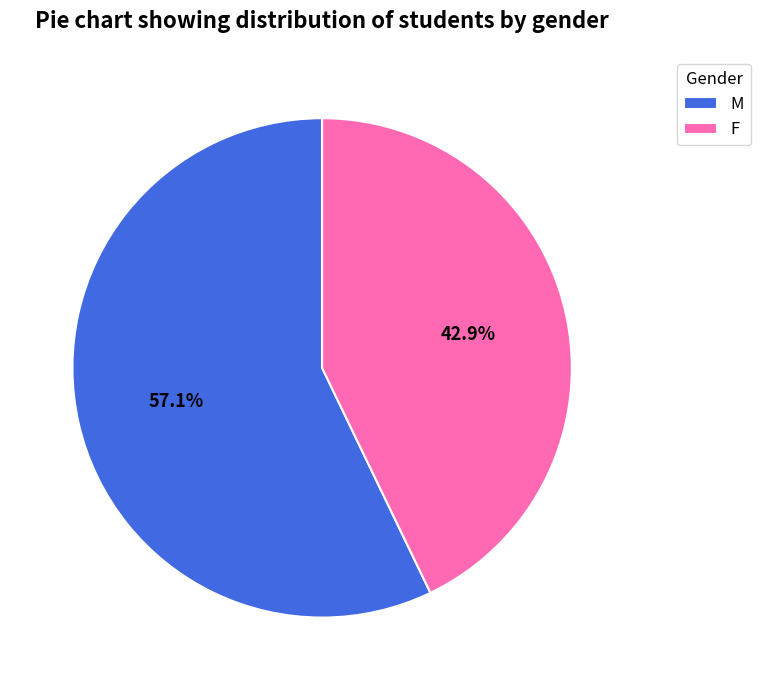

What percentage is the F slice, to the nearest percent?

43%